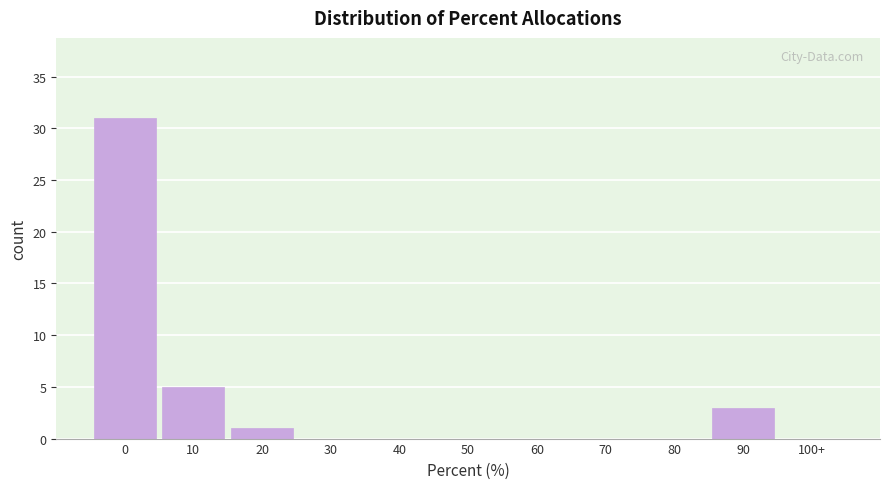

Reading left to right, list all the values displayed in this chart.

0=31	10=5	20=1	30=0	40=0	50=0	60=0	70=0	80=0	90=3	100+=0